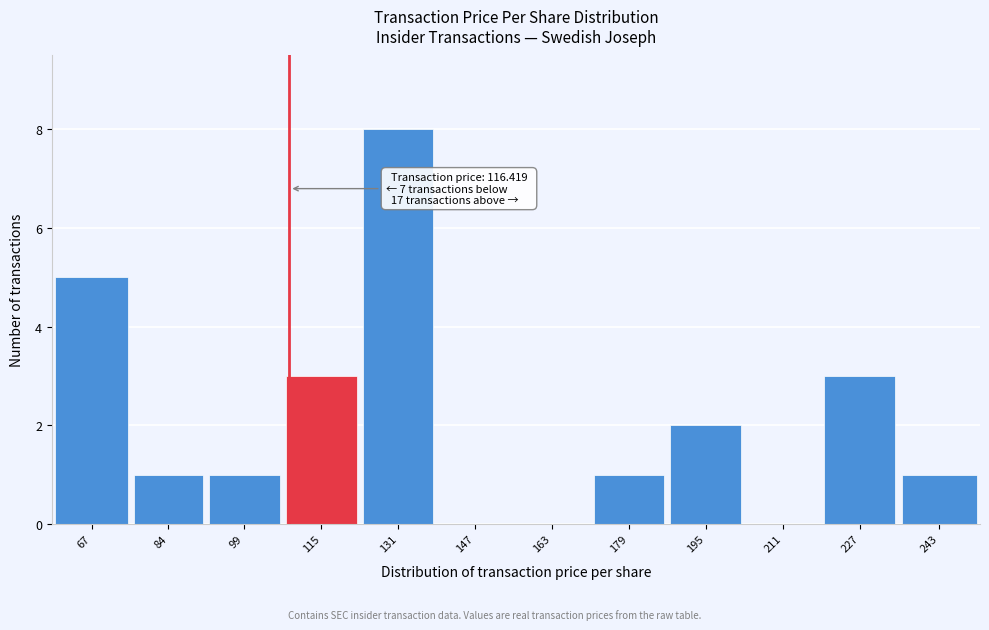

Reading left to right, transcribe all the data shown in this chart.

67=5	84=1	99=1	115=3	131=8	147=0	163=0	179=1	195=2	211=0	227=3	243=1